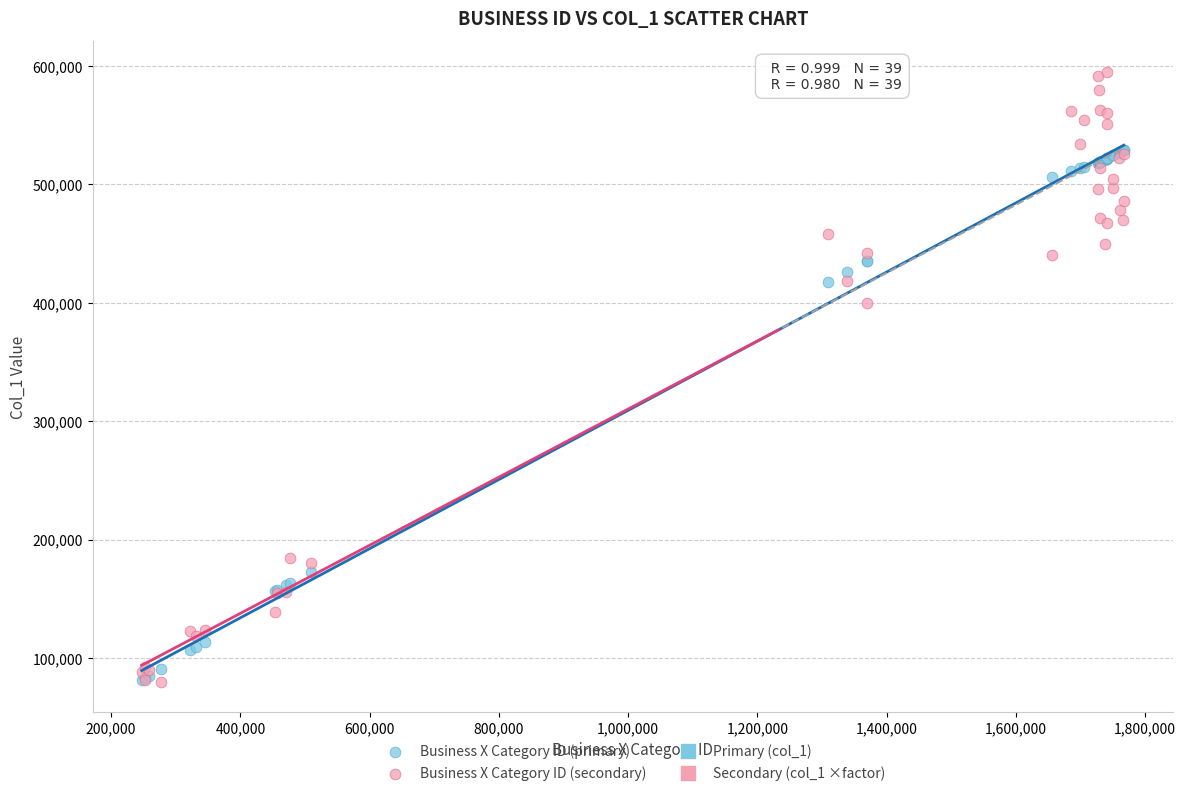

In the Business X Category ID (primary) series, what Y value is closest to 305246?

417759.0